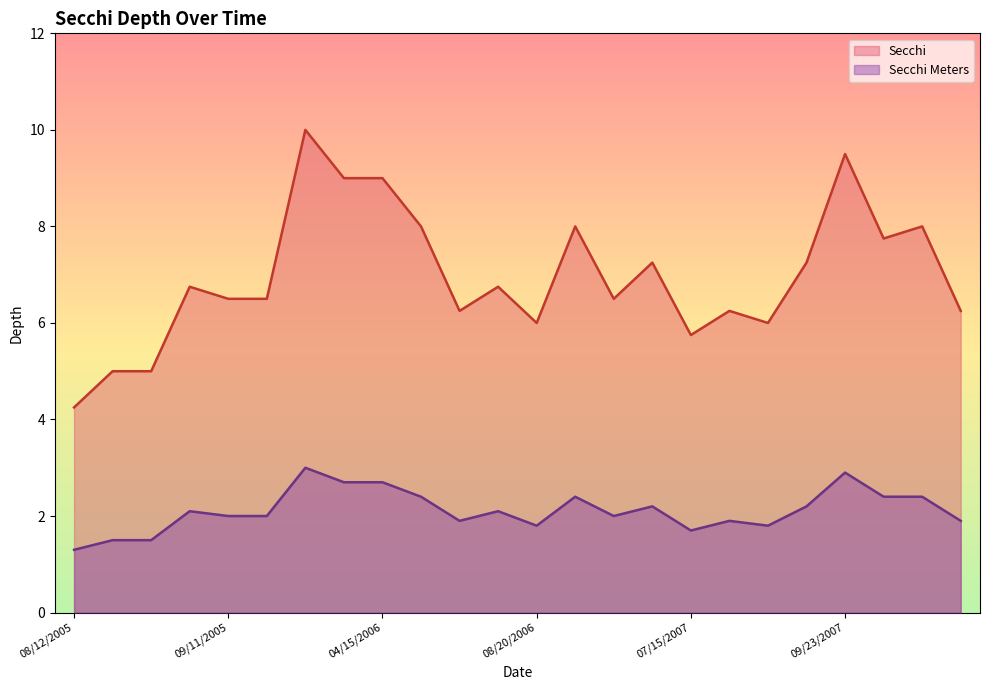

List the series in order of their peak value, lowest first.

Secchi Meters, Secchi